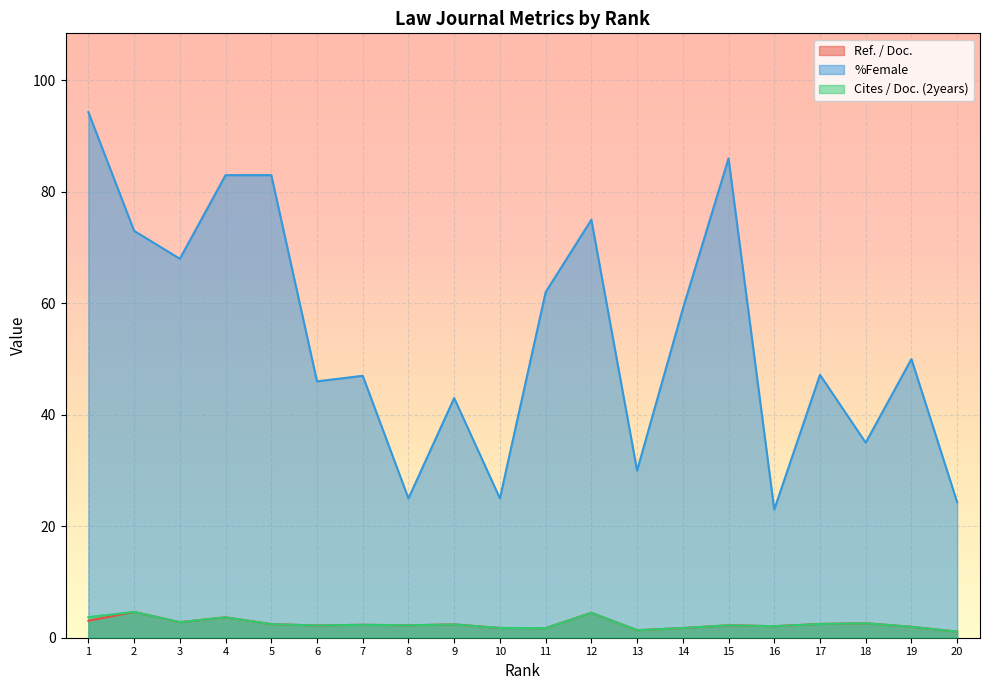

True or false: Cites / Doc. (2years) has a value of 2.8 at 3.

True